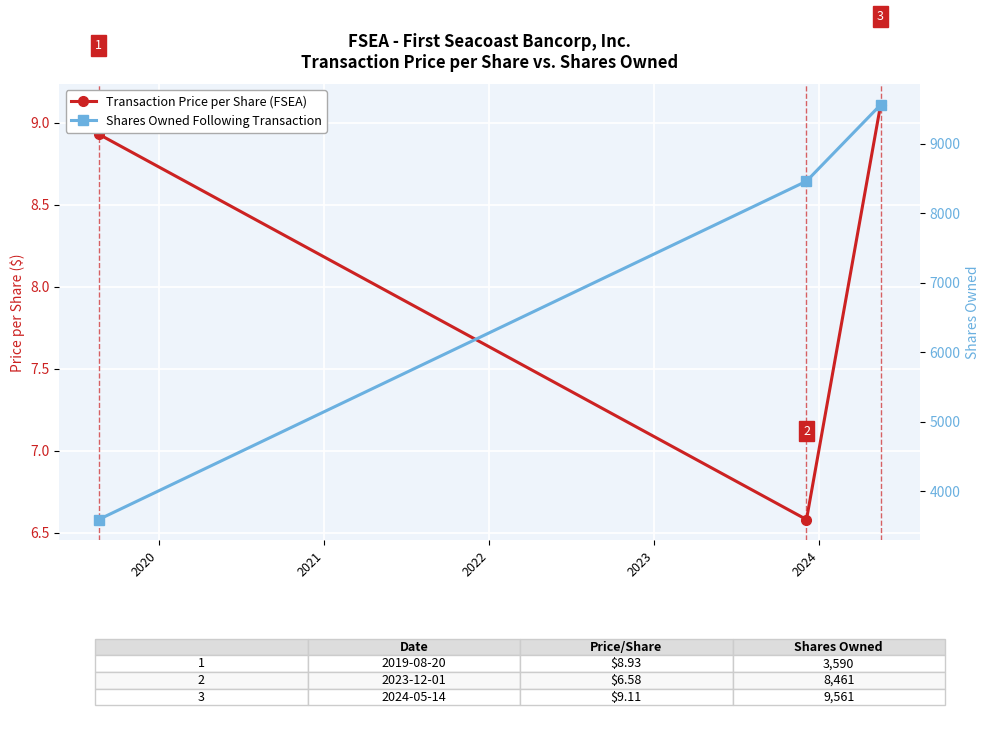

What is the average value of the Shares Owned Following Transaction series?

7204.0